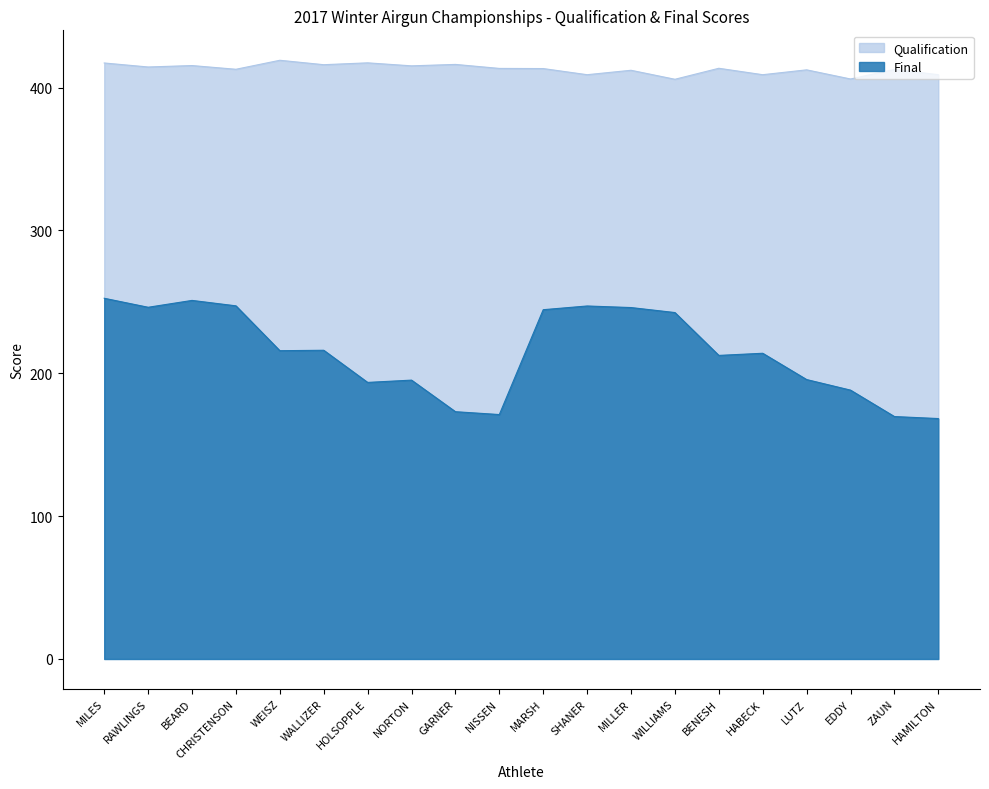

What is the value of the Qualification point at the 19th from the left?

412.7